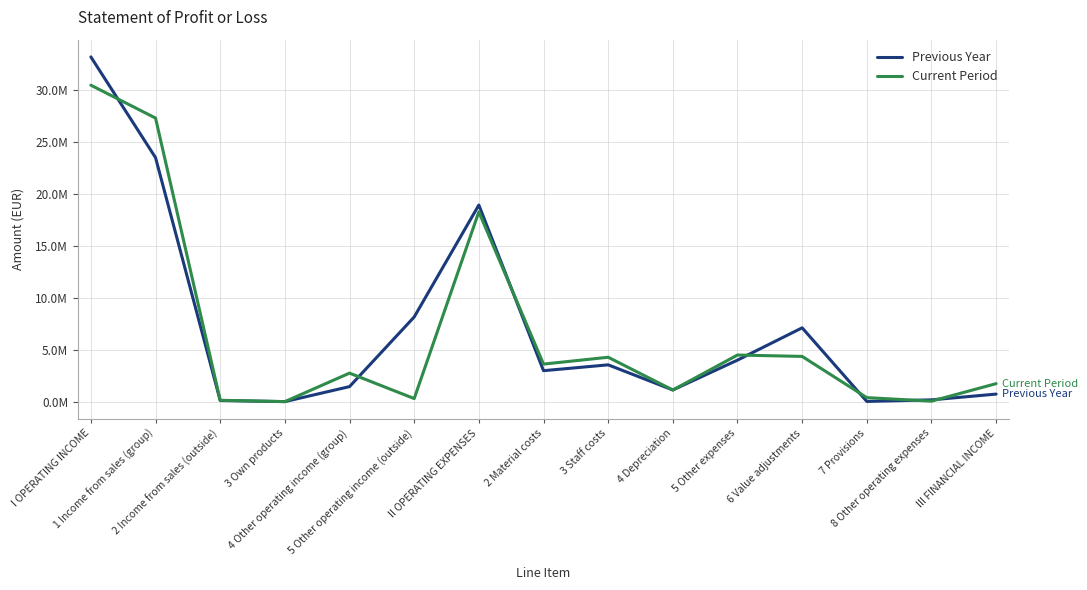

At which category does Previous Year reach its first local valley?

3 Own products